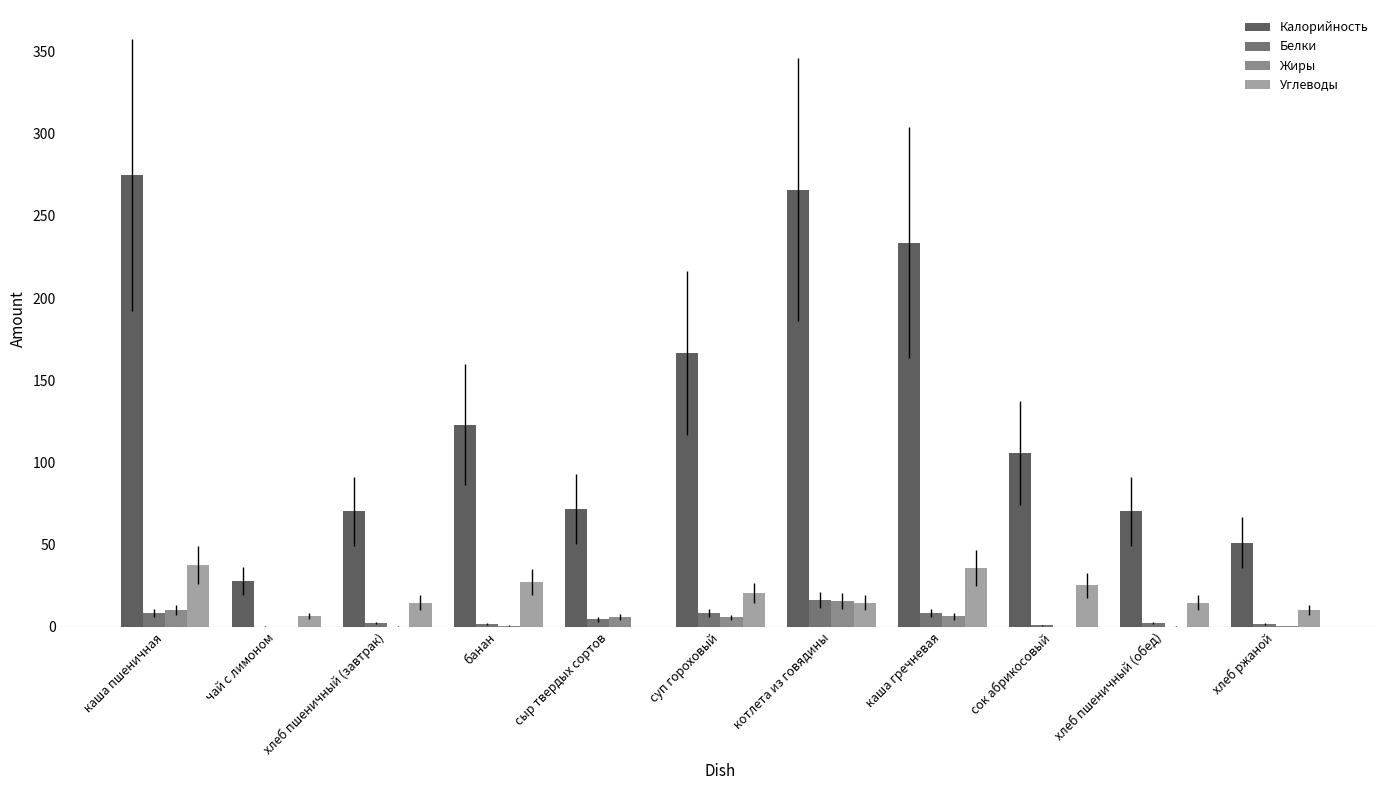

Where does the Углеводы series first go above 14?

каша пшеничная